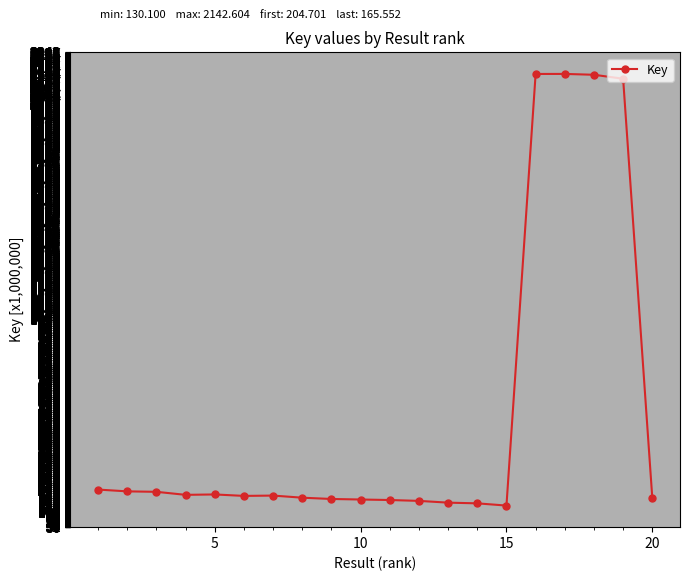

What is the difference between the maximum and minimum values?

2012.5